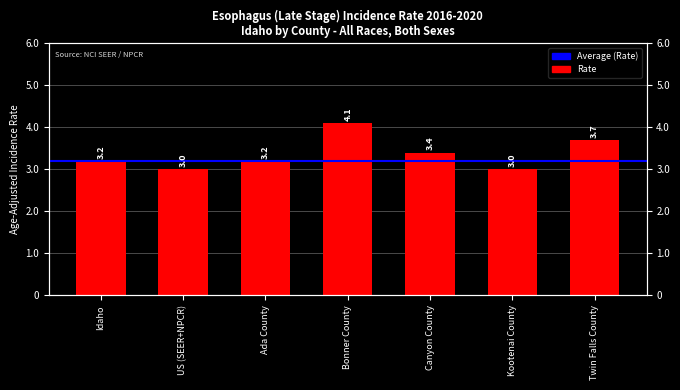

How many data points does each series have?

7